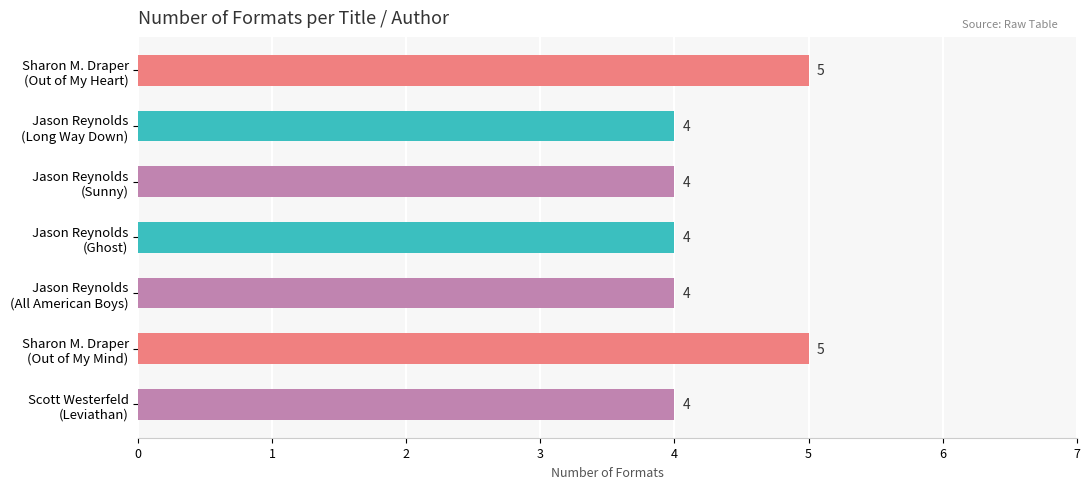

Count the number of categories in the chart.

7